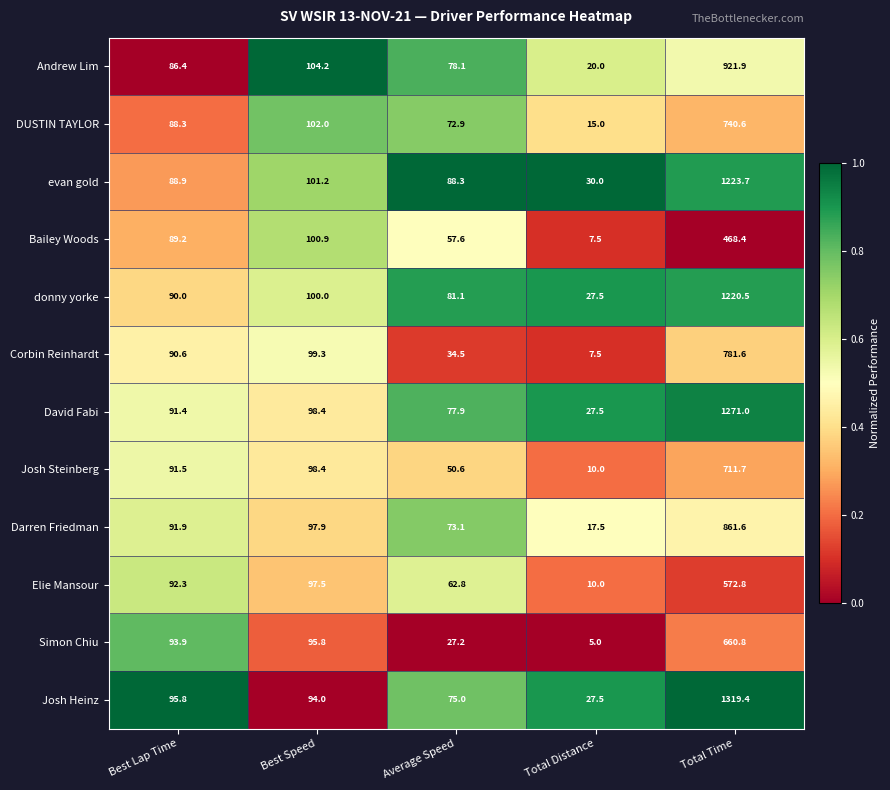

What is the difference between the DUSTIN TAYLOR values at Best Speed and Average Speed?

29.1